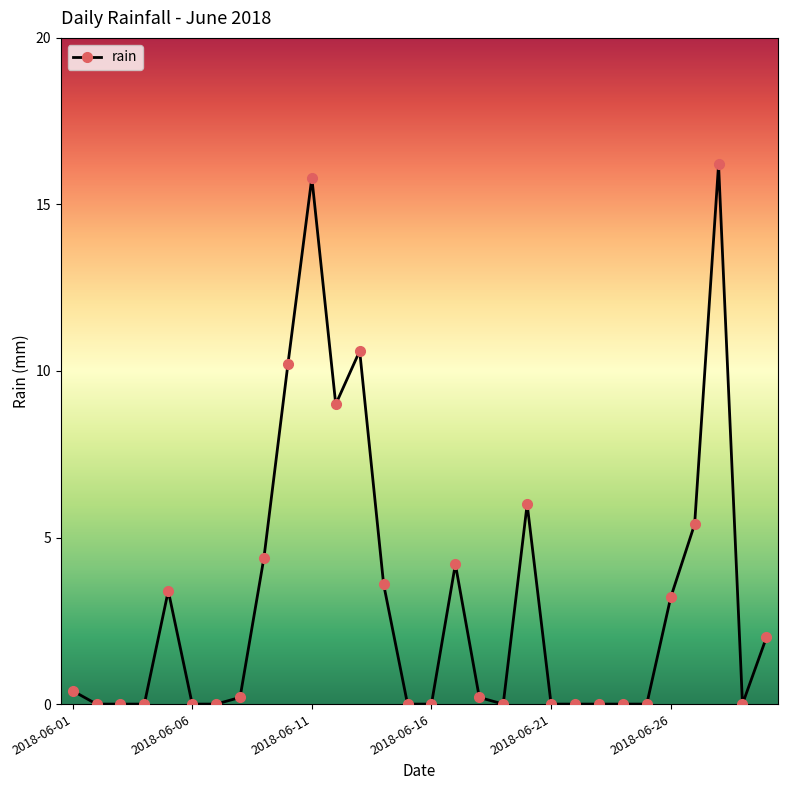

What is the average value?

3.2